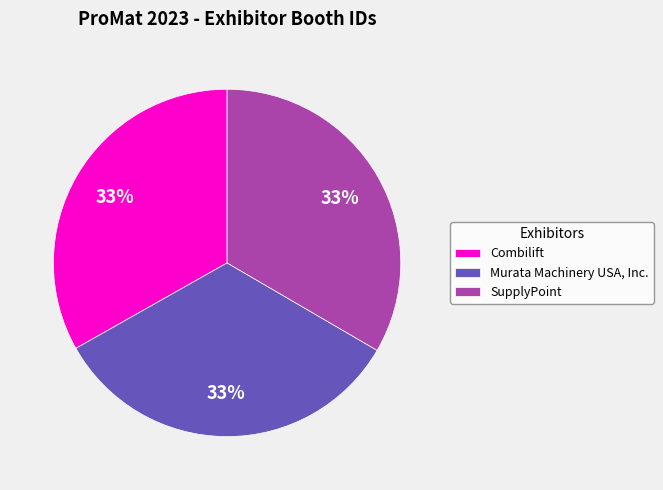

Combined, do Combilift and Murata Machinery USA, Inc. account for over 50%?

Yes